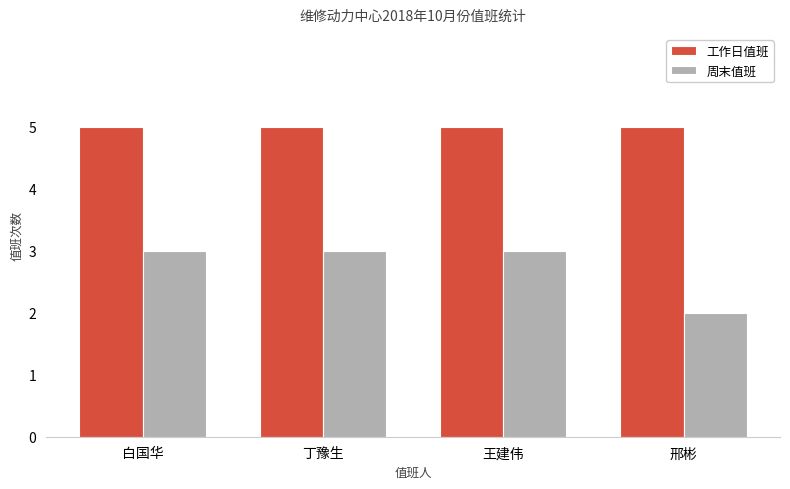

True or false: 周末值班 has a value of 3 at 白国华.

True